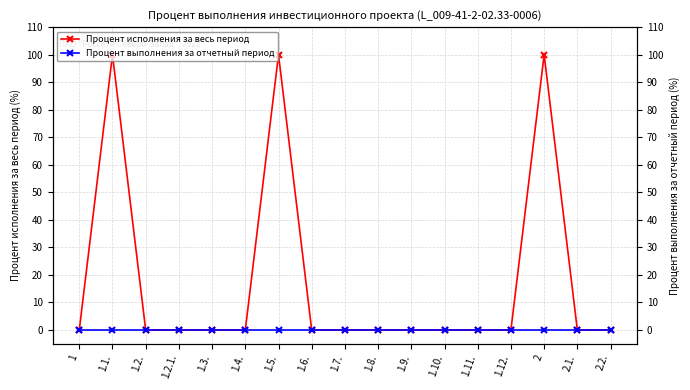

Which category has the highest value in the Процент исполнения за весь период series?

1.1.